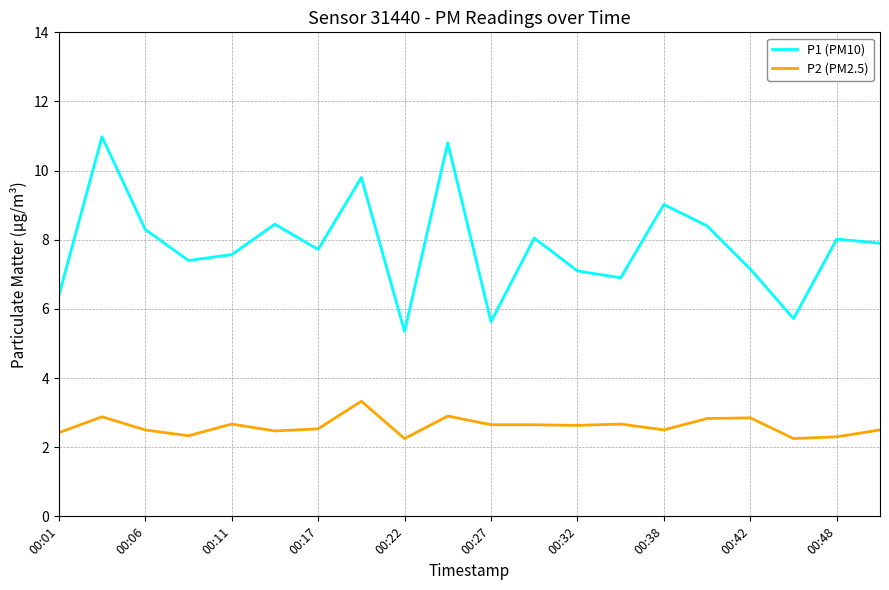

What are all the series names shown in the legend?

P1 (PM10), P2 (PM2.5)